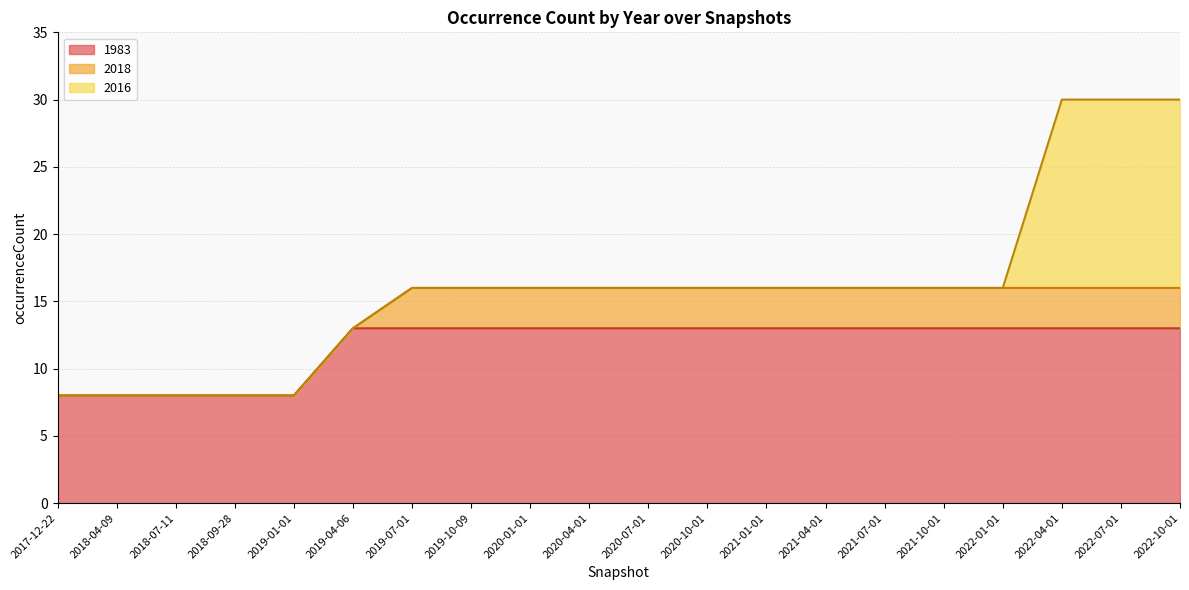

Between which two adjacent categories do 2018 and 2016 first intersect?

2022-01-01 and 2022-04-01